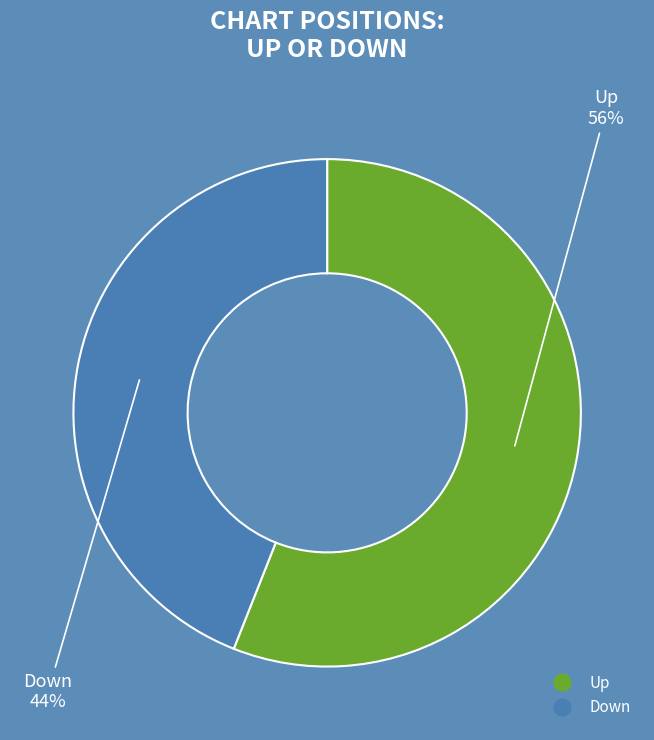

To the nearest percent, what is the average slice percentage?

50%